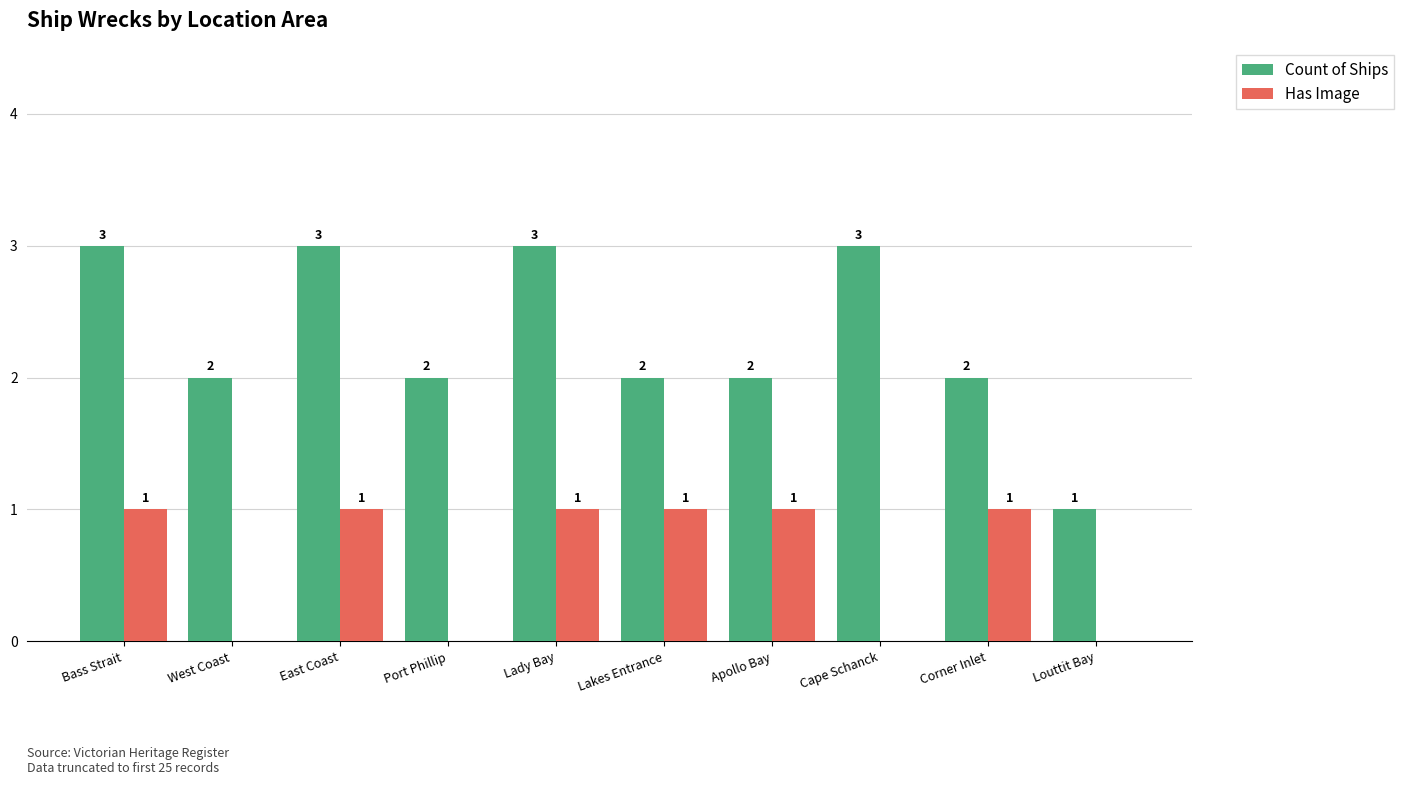

What is the highest value of the Count of Ships series?

3